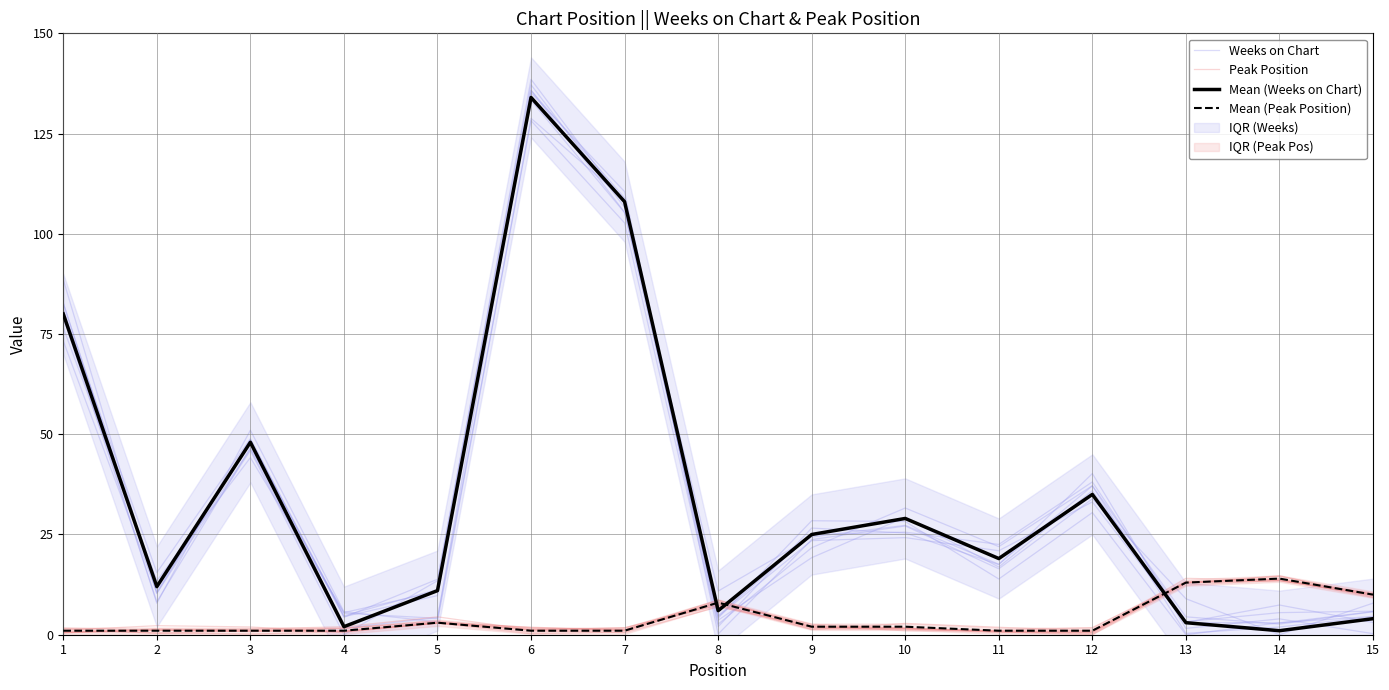

How many lines are shown in the chart?

4